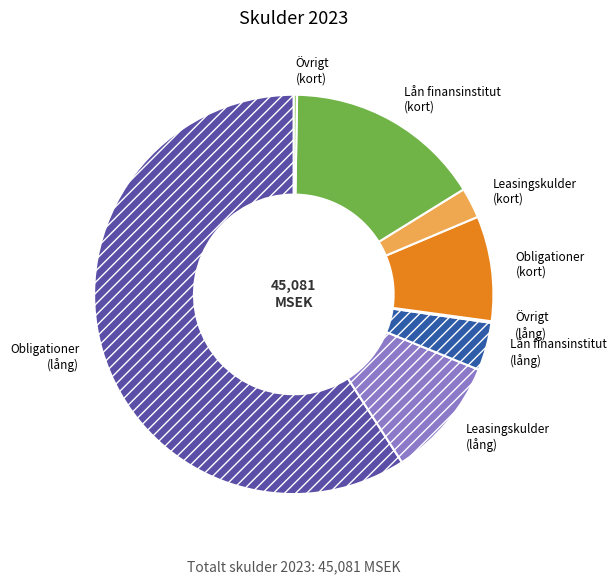

Is there any slice that represents more than half of the pie?

Yes